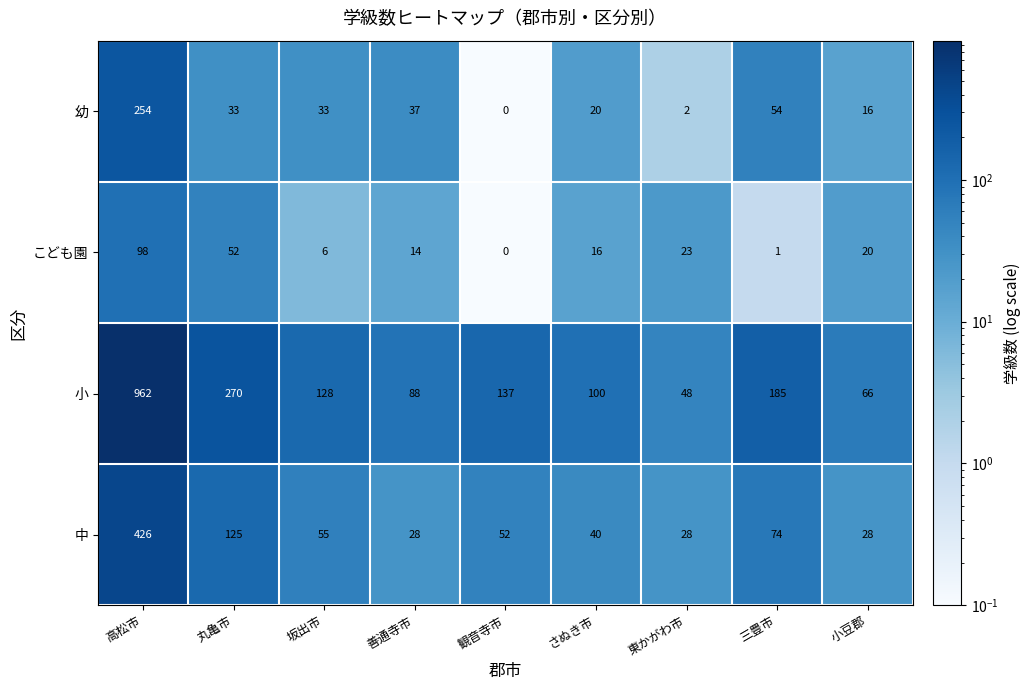

What is the difference between the second highest and second lowest values in the こども園 series?

51